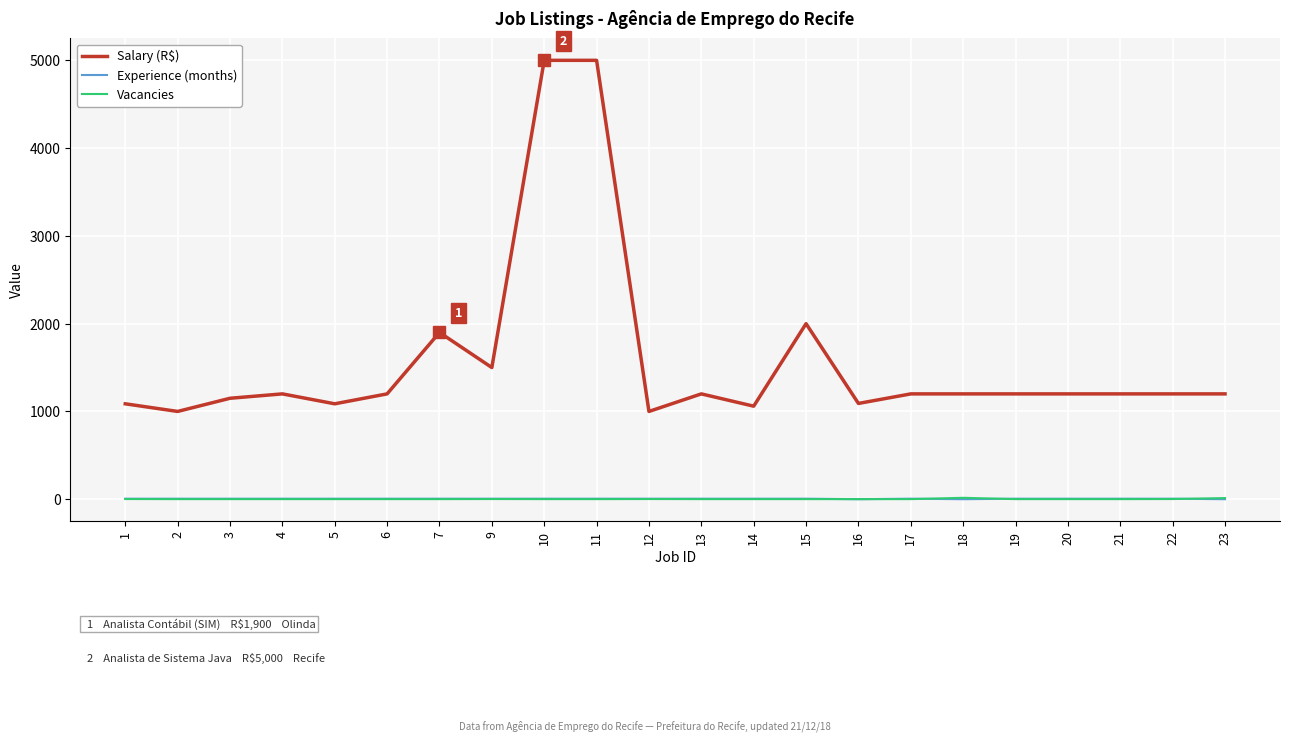

What is the minimum value for Vacancies?

1.0